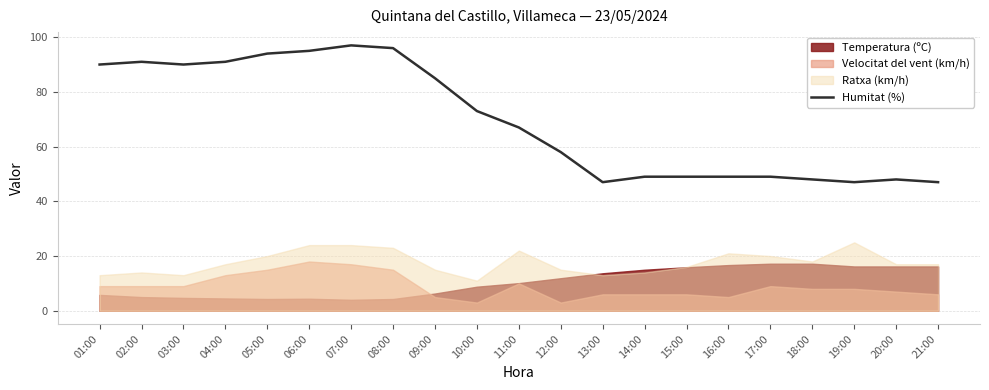

Is it true that the value at 21:00 is 47?

True